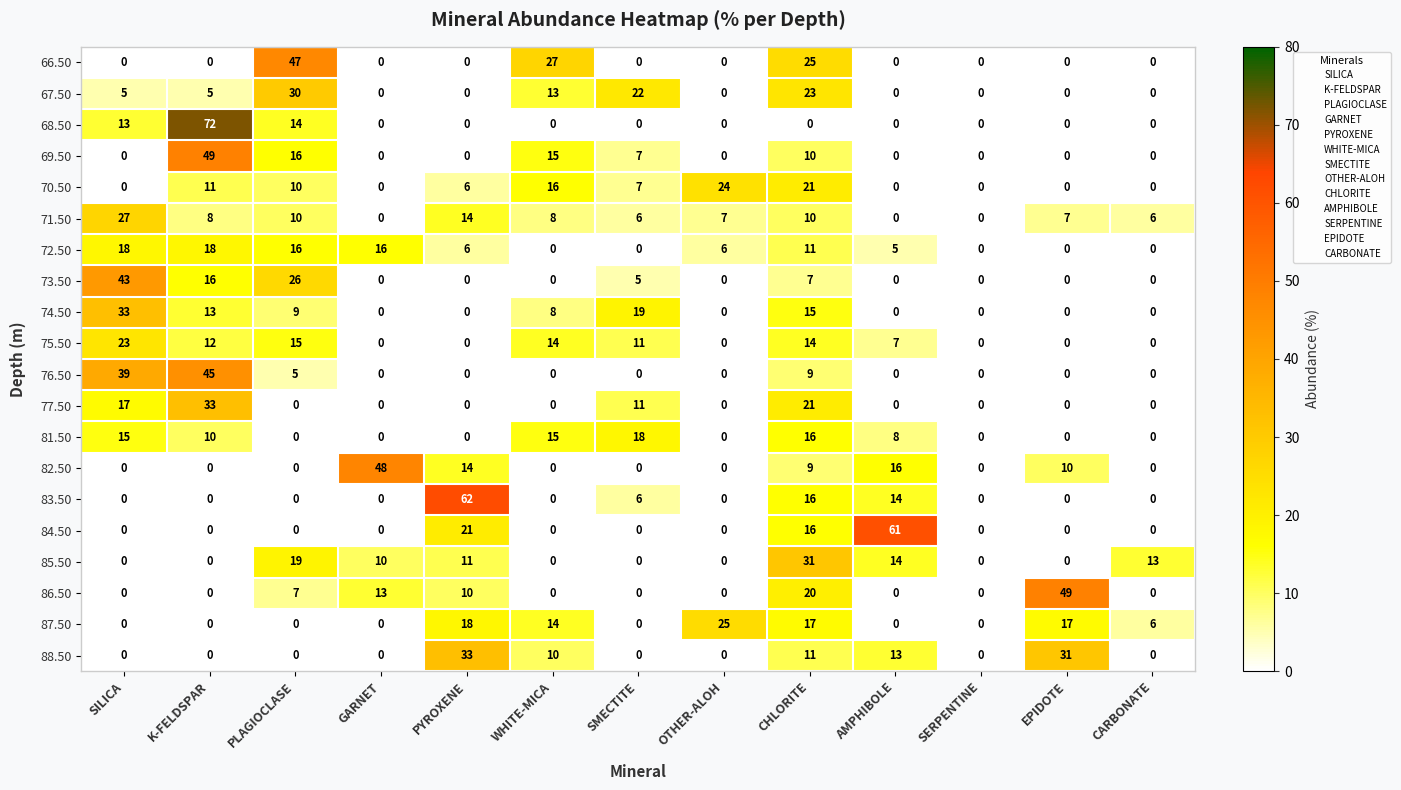

What is the spread (max minus min) of values at EPIDOTE?

49